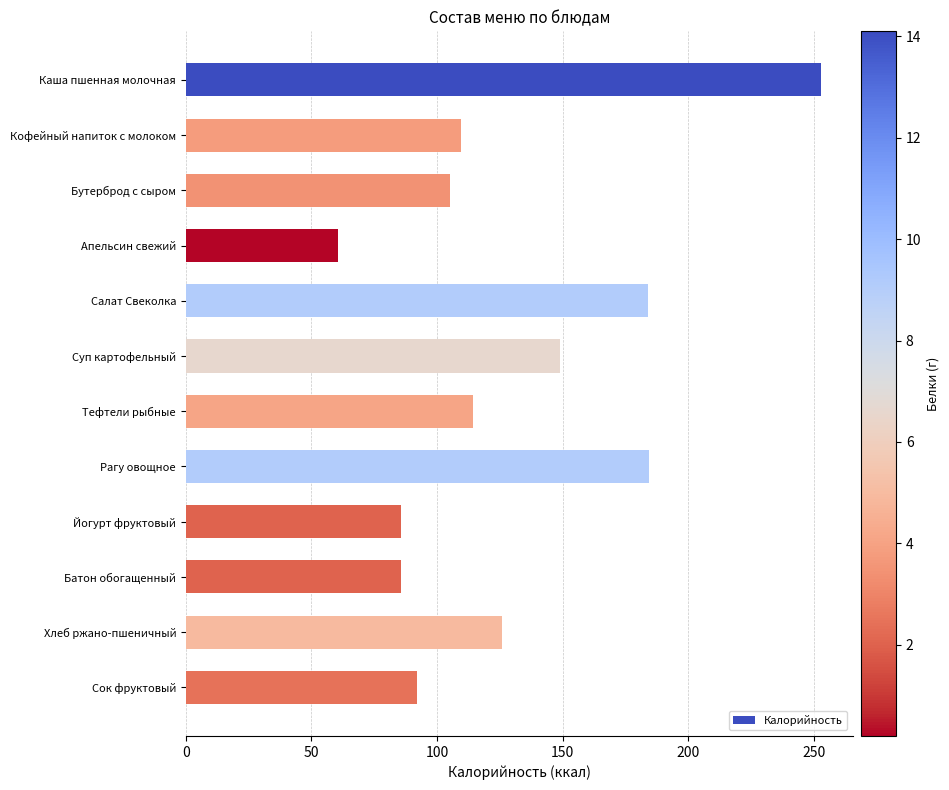

What is the label of the 4th bar from the bottom?

Йогурт фруктовый